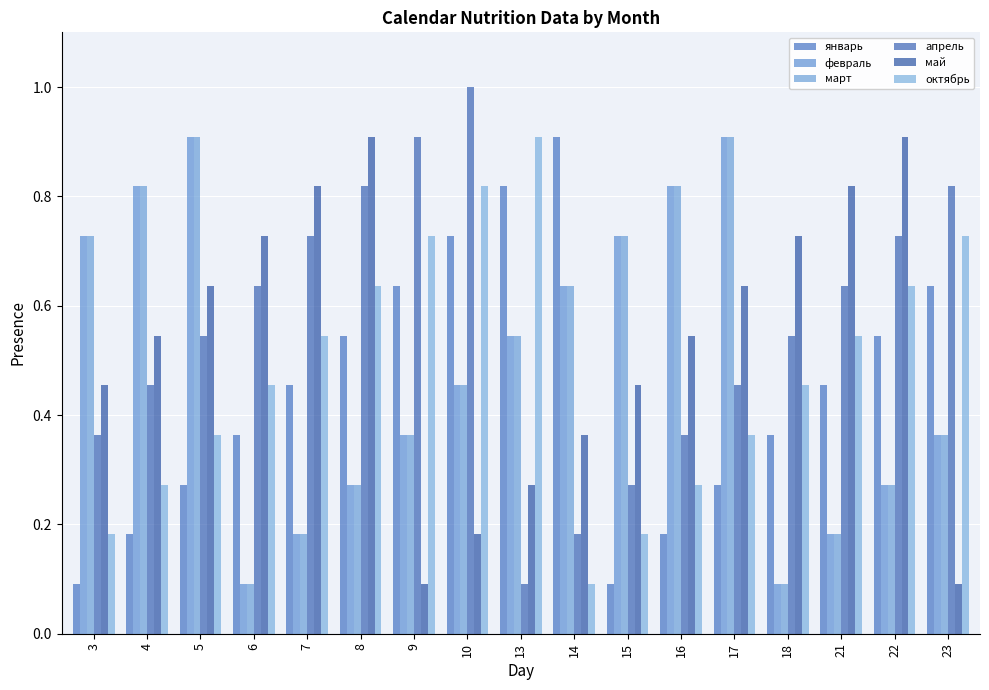

At 22, list the series in order from smallest to largest.

февраль, март, январь, октябрь, апрель, май